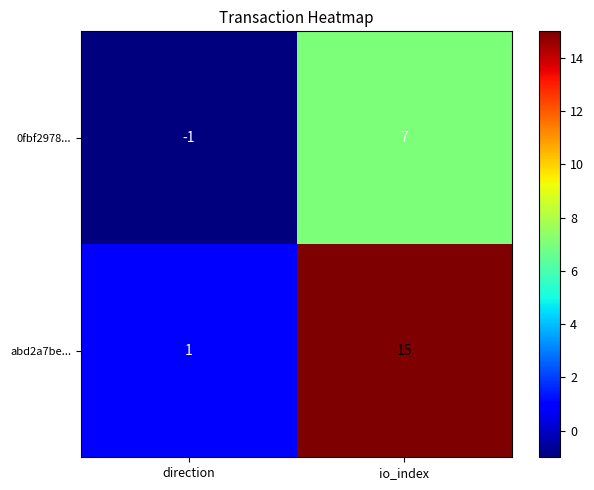

Read the 0fbf2978... value at io_index.

7